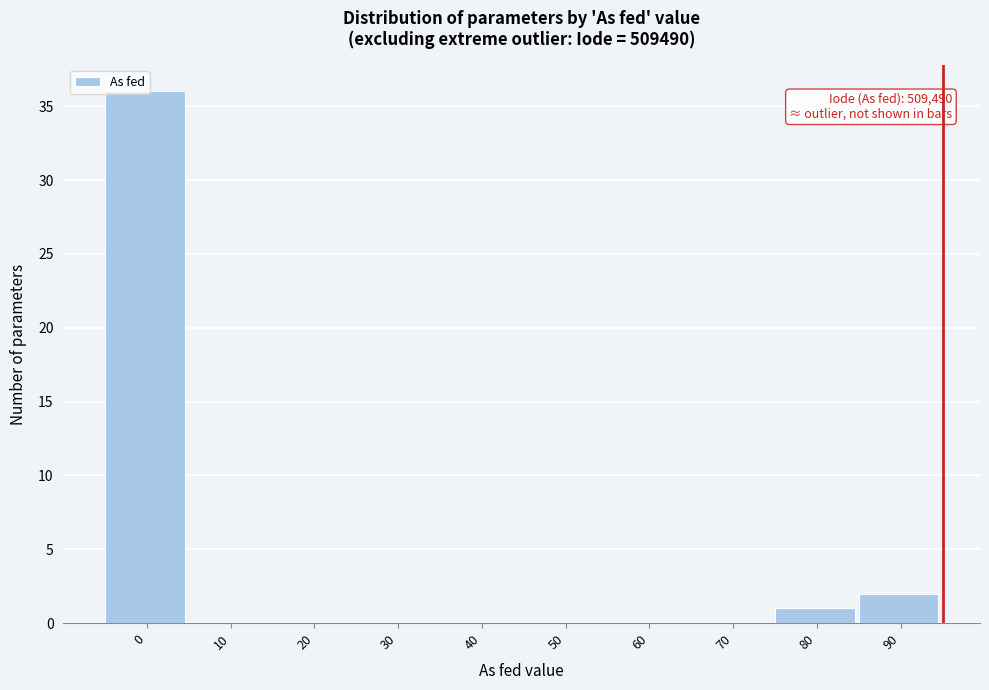

At which label is the value closest to 18?

90